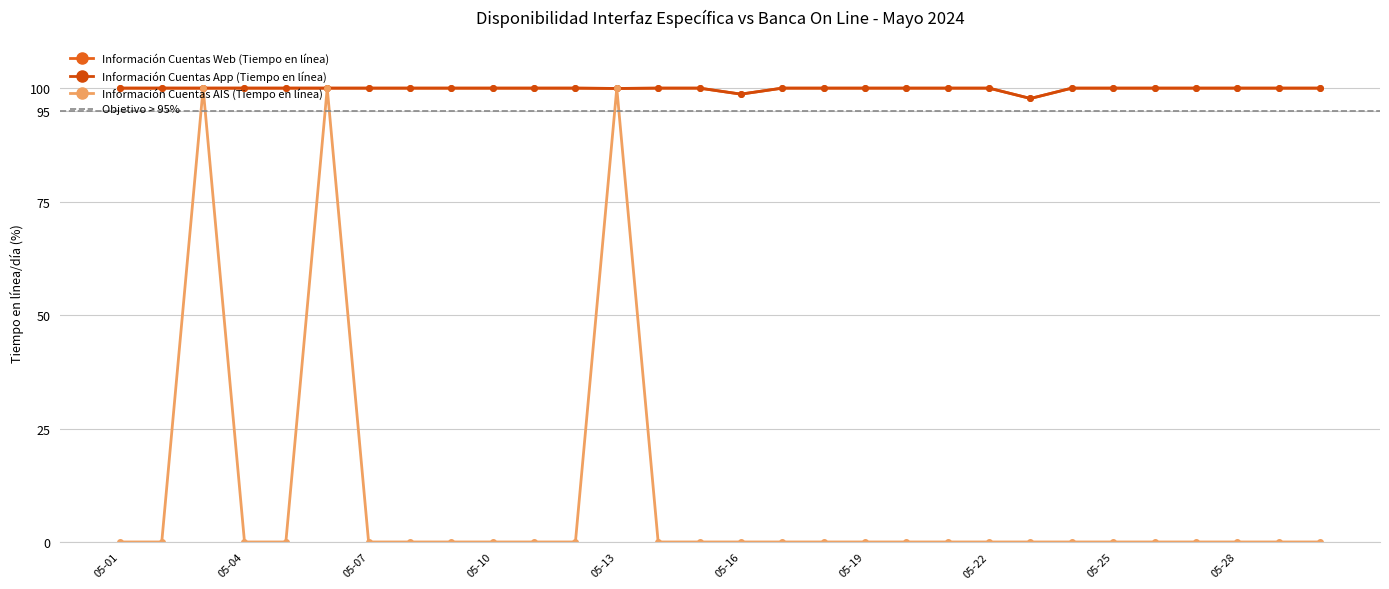

Reading left to right, list all the values displayed in this chart.

Información Cuentas Web (Tiempo en línea): 100.0	100.0	100.0	100.0	100.0	100.0	100.0	100.0	100.0	100.0	100.0	100.0	99.9	100.0	100.0	98.7	100.0	100.0	100.0	100.0	100.0	100.0	97.7	100.0	100.0	100.0	100.0	100.0	100.0	100.0
Información Cuentas App (Tiempo en línea): 100.0	100.0	100.0	100.0	100.0	100.0	100.0	100.0	100.0	100.0	100.0	100.0	99.9	100.0	100.0	98.7	100.0	100.0	100.0	100.0	100.0	100.0	97.7	100.0	100.0	100.0	100.0	100.0	100.0	100.0
Información Cuentas AIS (Tiempo en línea): 0.0	0.0	100.0	0.0	0.0	100.0	0.0	0.0	0.0	0.0	0.0	0.0	100.0	0.0	0.0	0.0	0.0	0.0	0.0	0.0	0.0	0.0	0.0	0.0	0.0	0.0	0.0	0.0	0.0	0.0